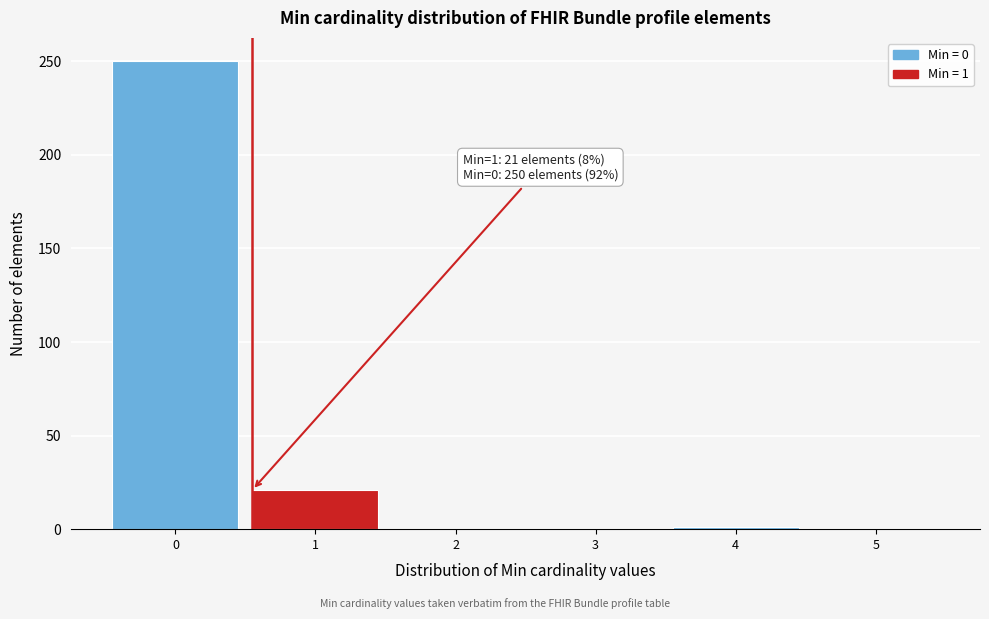

What is the maximum value shown in the chart?

250